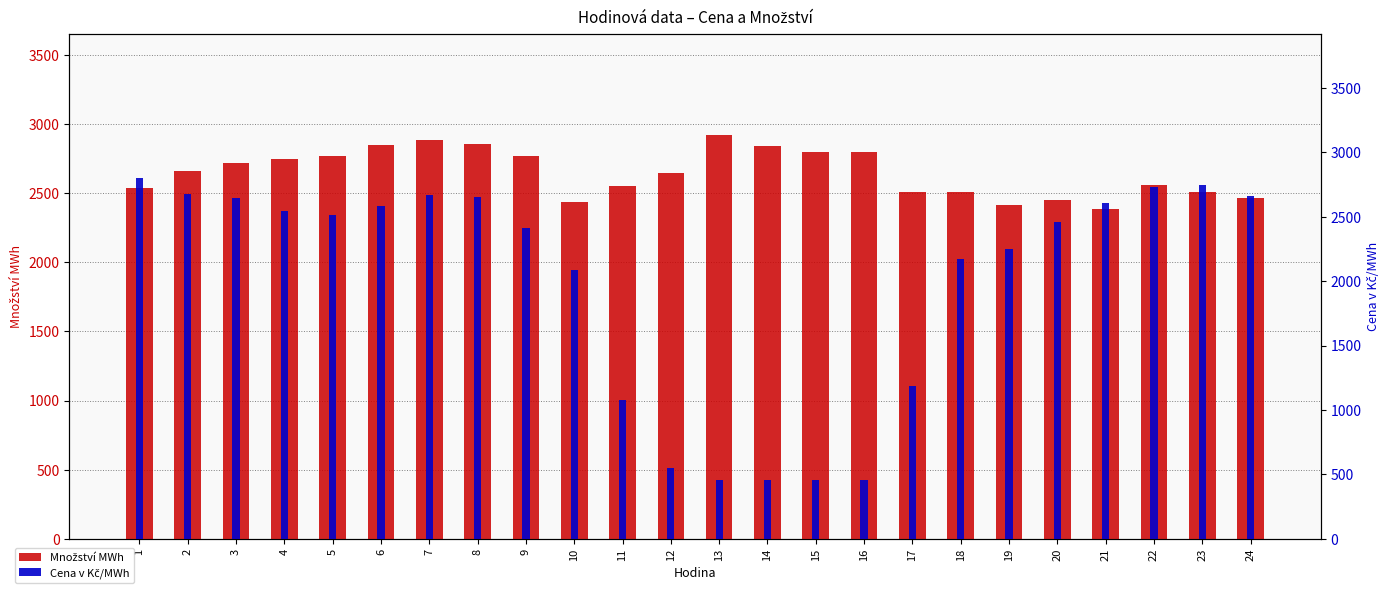

Rank the categories by Množství MWh value from lowest to highest.

21, 19, 10, 20, 24, 23, 18, 17, 1, 11, 22, 12, 2, 3, 4, 9, 5, 16, 15, 14, 6, 8, 7, 13